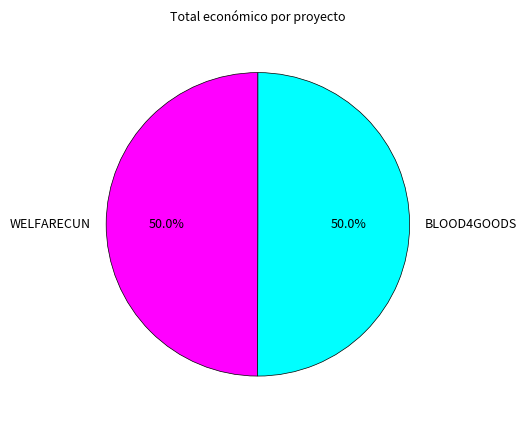

Is the sum of BLOOD4GOODS and WELFARECUN greater than half?

Yes